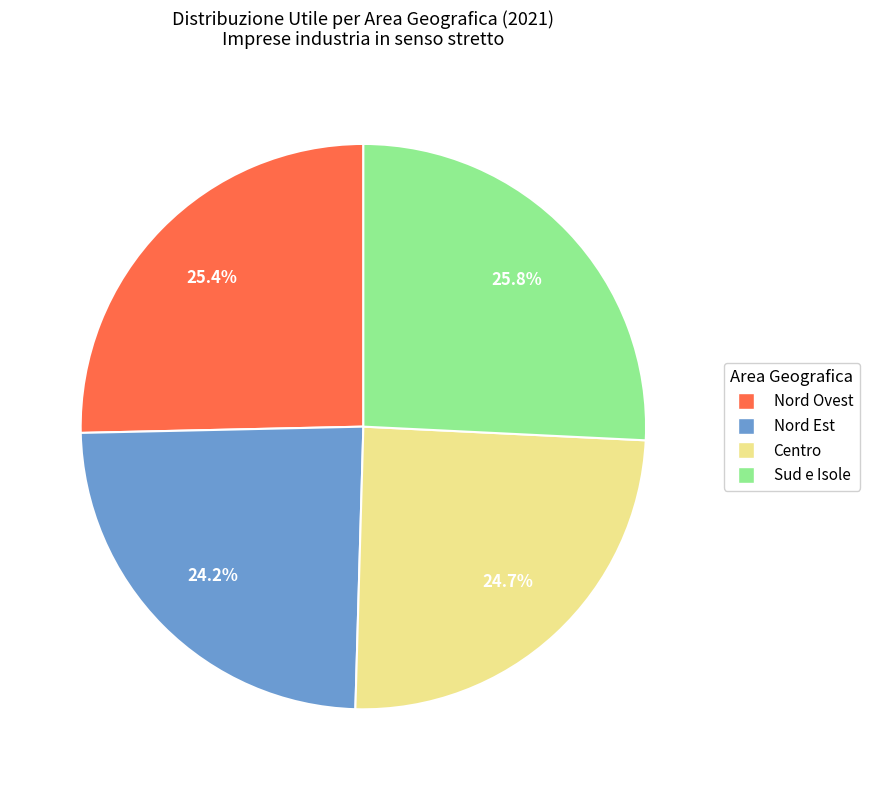

Approximately how many times larger is the value at Nord Ovest compared to Centro?

1.0